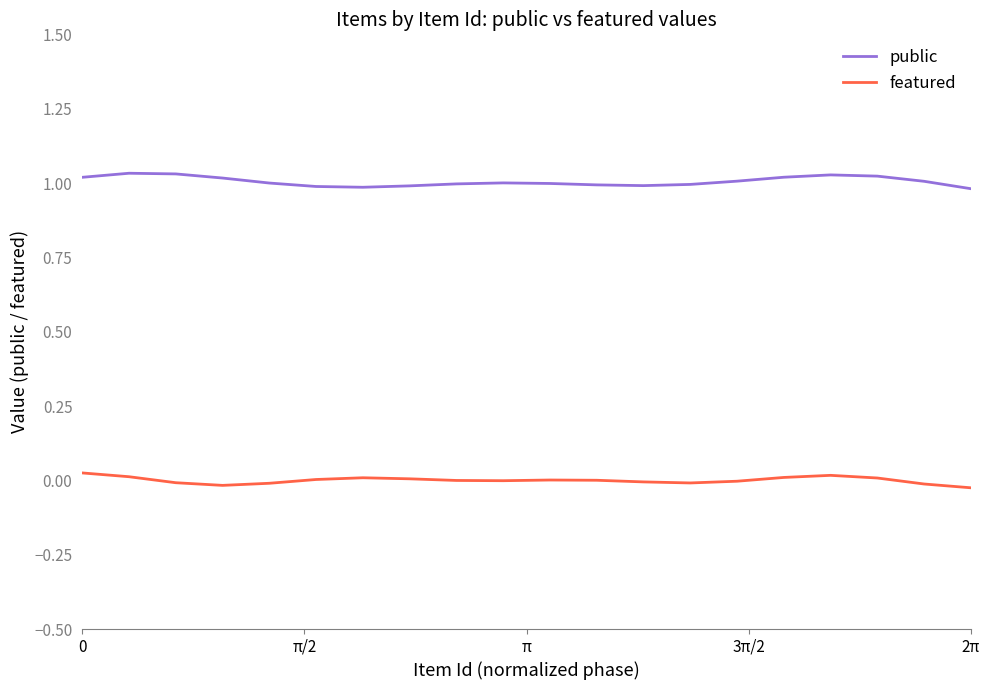

What are all the series names shown in the legend?

public, featured